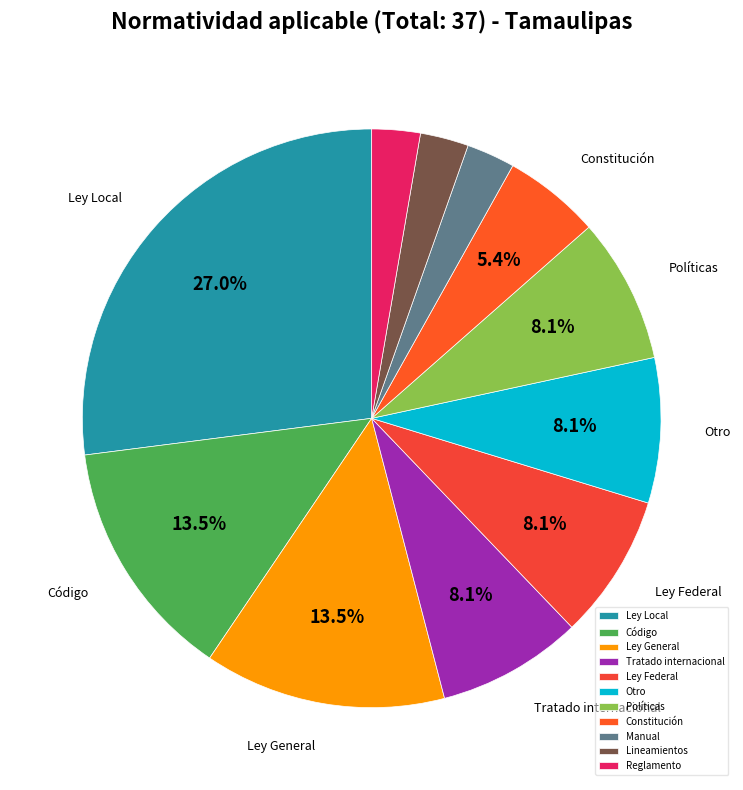

True or false: Ley Local accounts for 27% of the total.

True